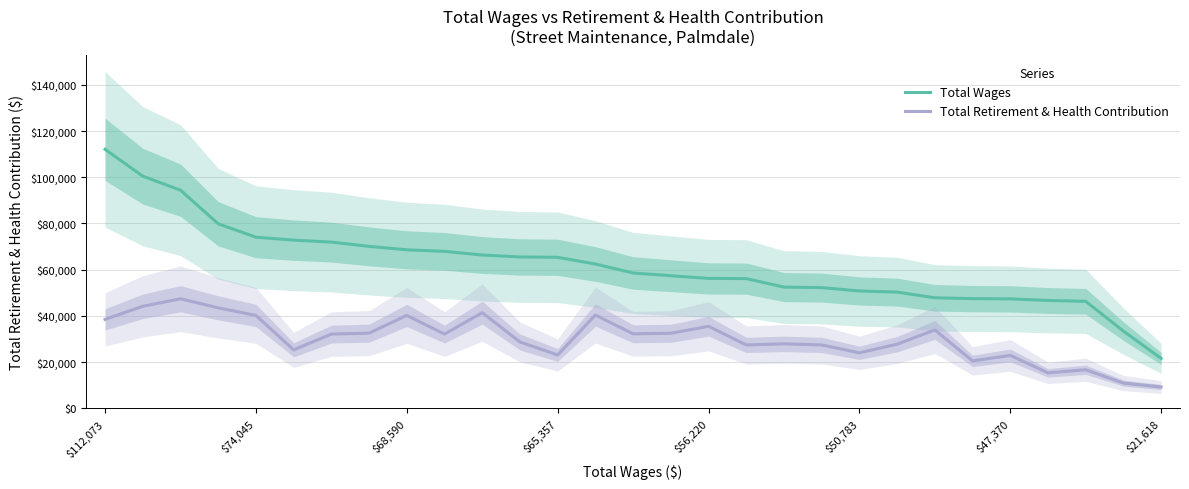

At which category does the chart reach its peak across all series?

$112,073